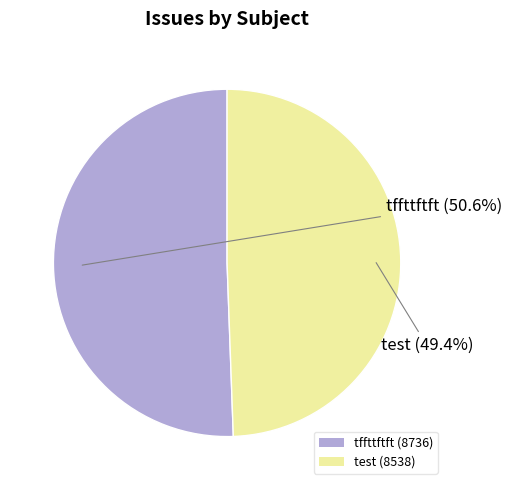

Which category accounts for the majority?

tffttftft